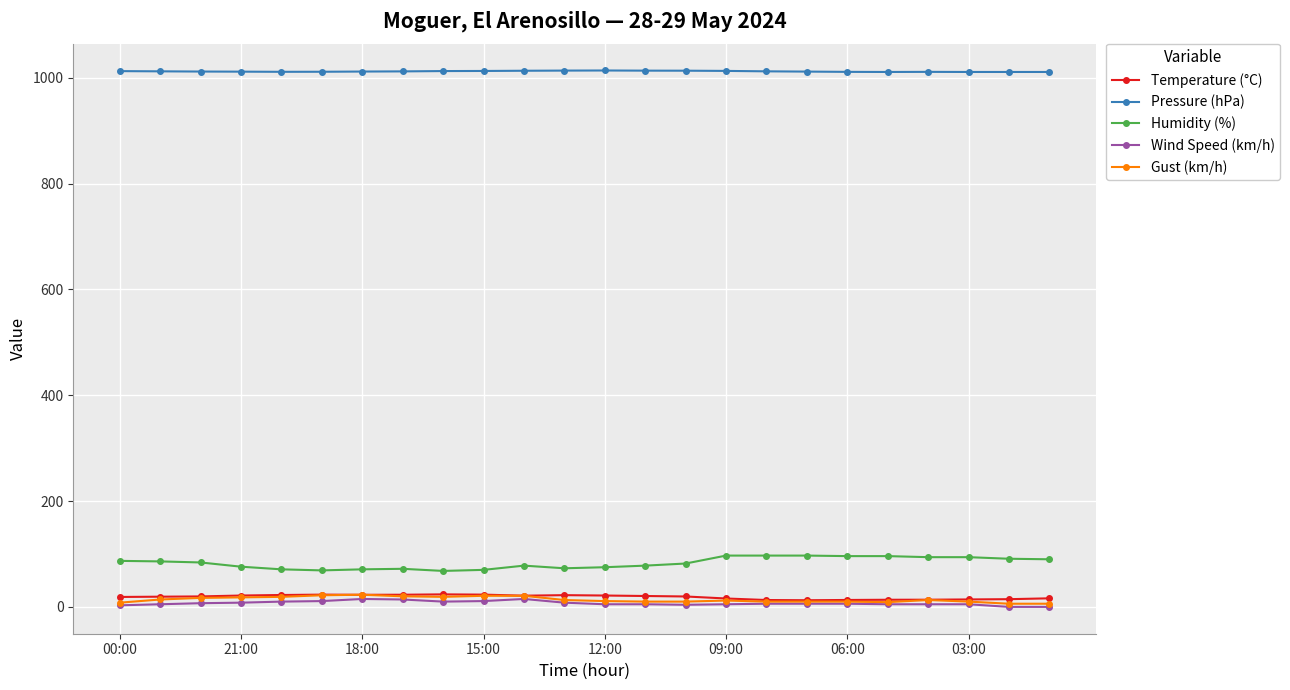

What is the value of the Temperature (°C) point at the 5th from the left?

22.5